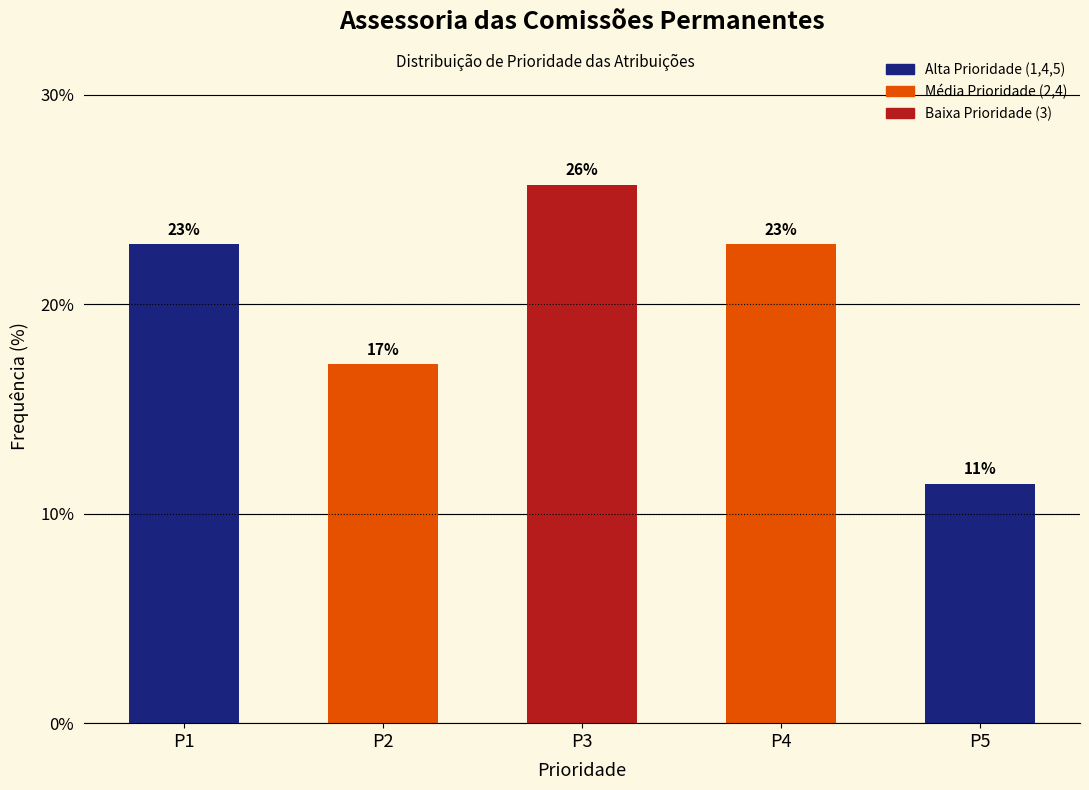

What is the minimum value shown in the chart?

11.4